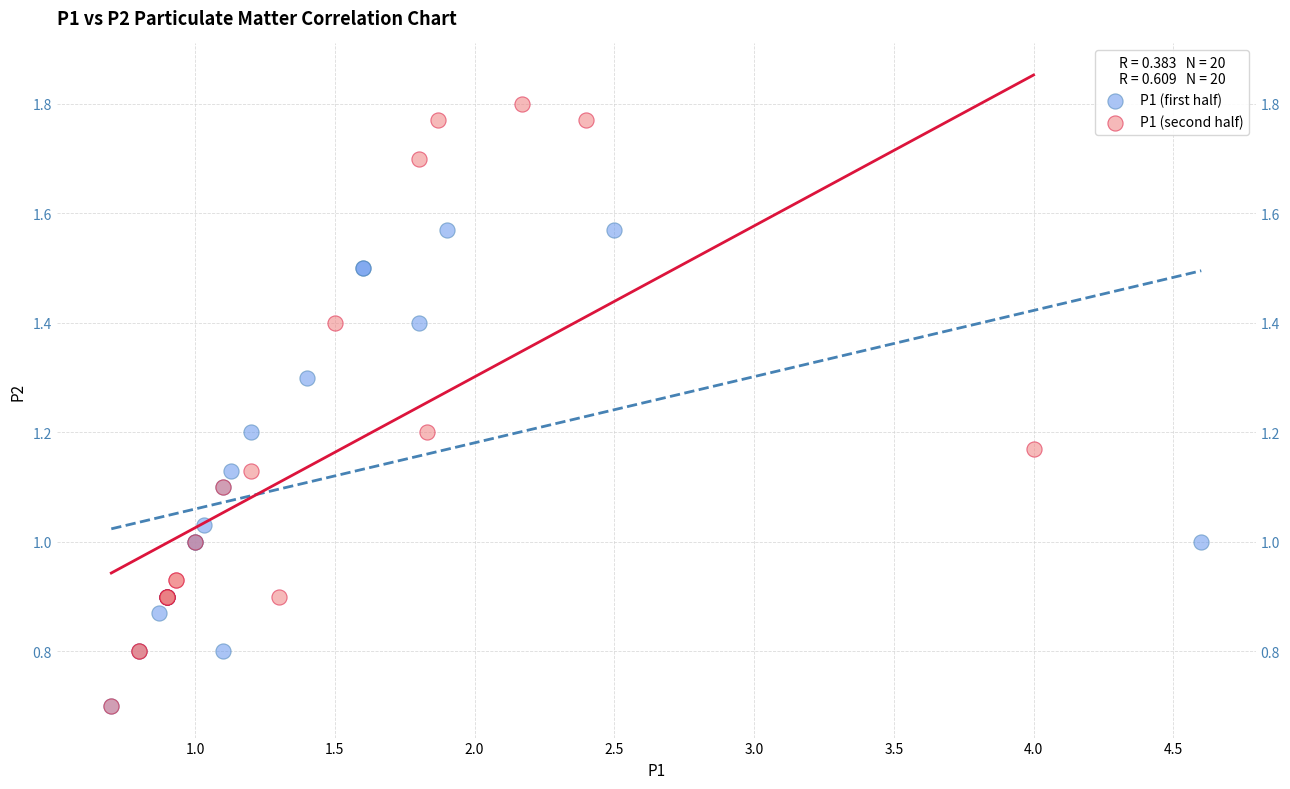

Which series has the largest Y range (max minus min)?

P1 (second half)